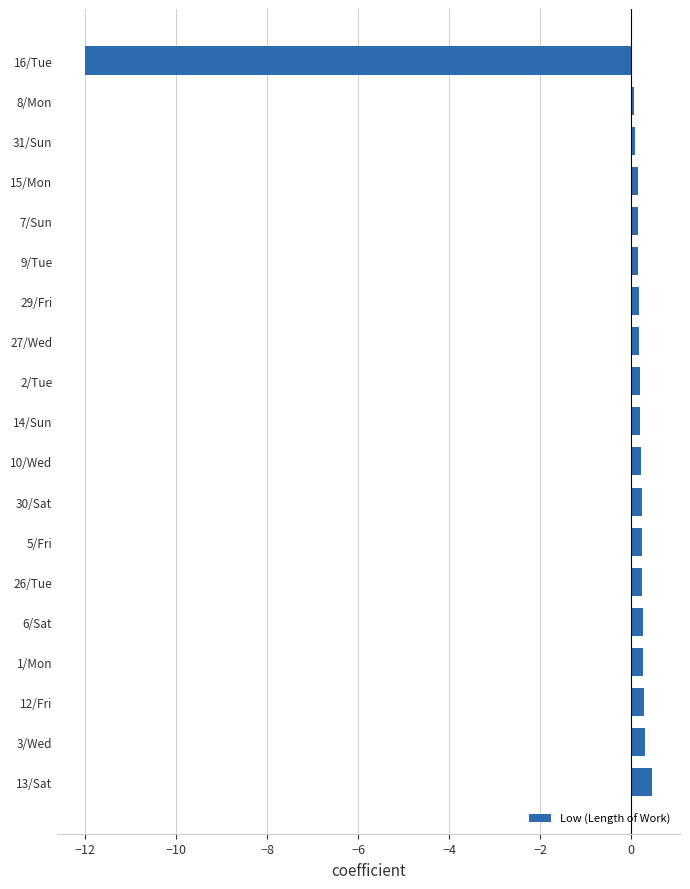

Which label corresponds to the smallest value in the chart?

16/Tue